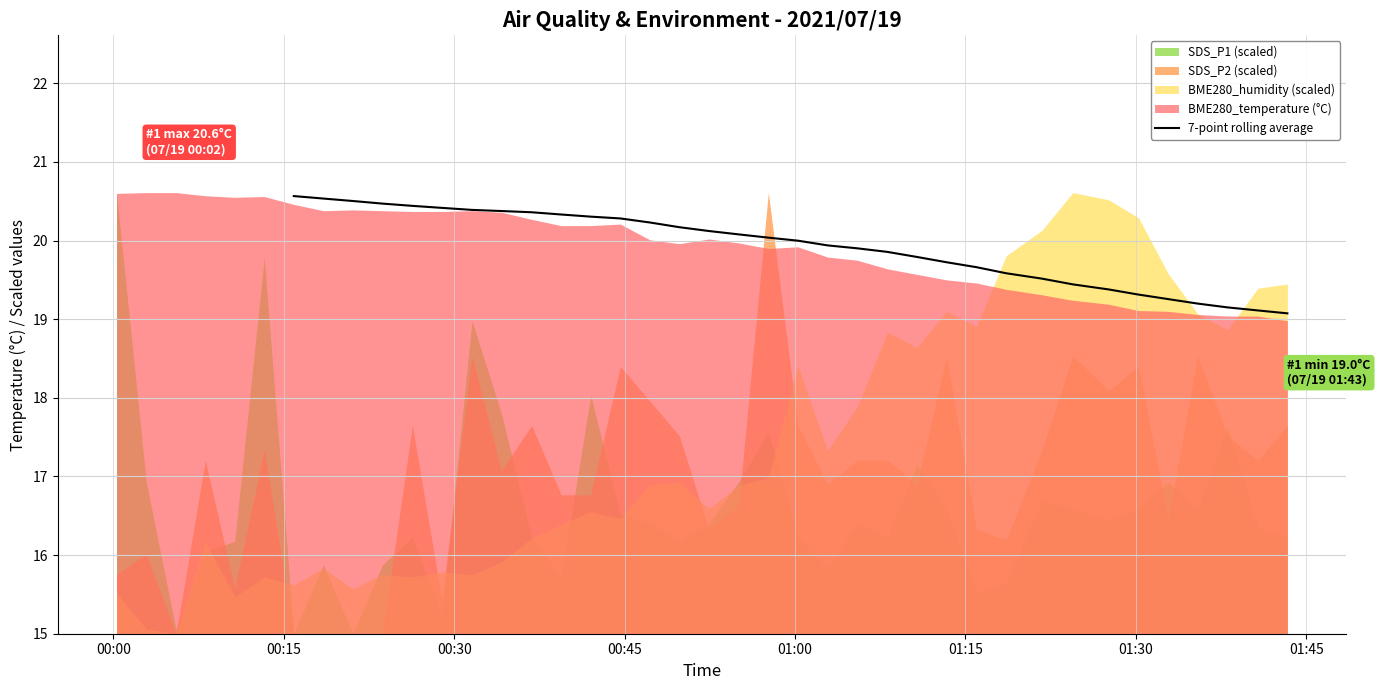

What is the lowest value of the 7-point rolling average series?

19.1